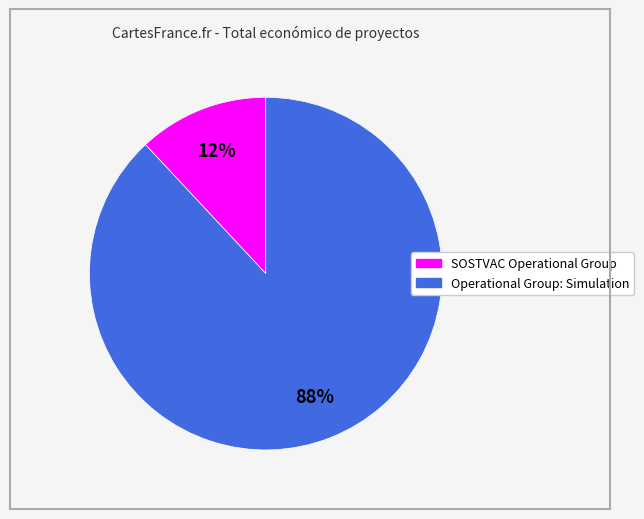

To the nearest percent, what is the combined percentage of Operational Group: Simulation and SOSTVAC Operational Group?

100%